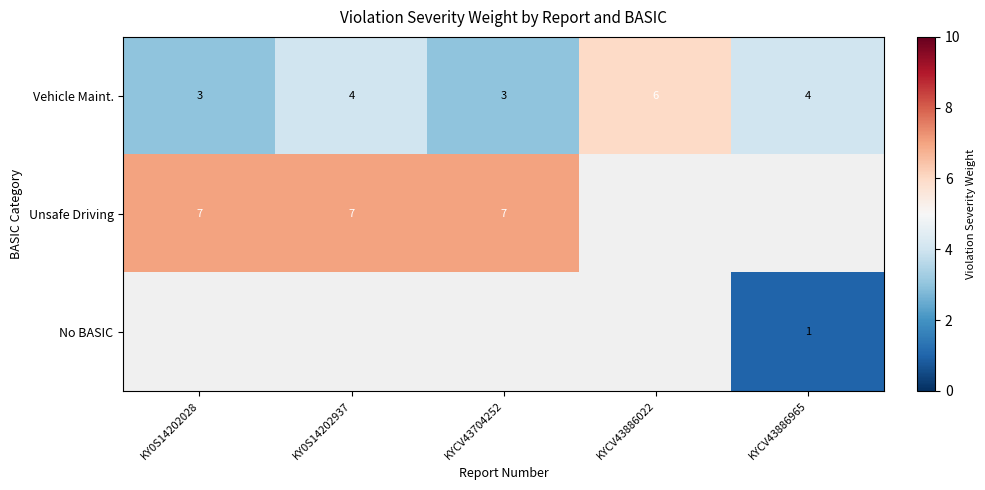

The Vehicle Maint. series shows 2 at KYCV43886965. True or false?

False